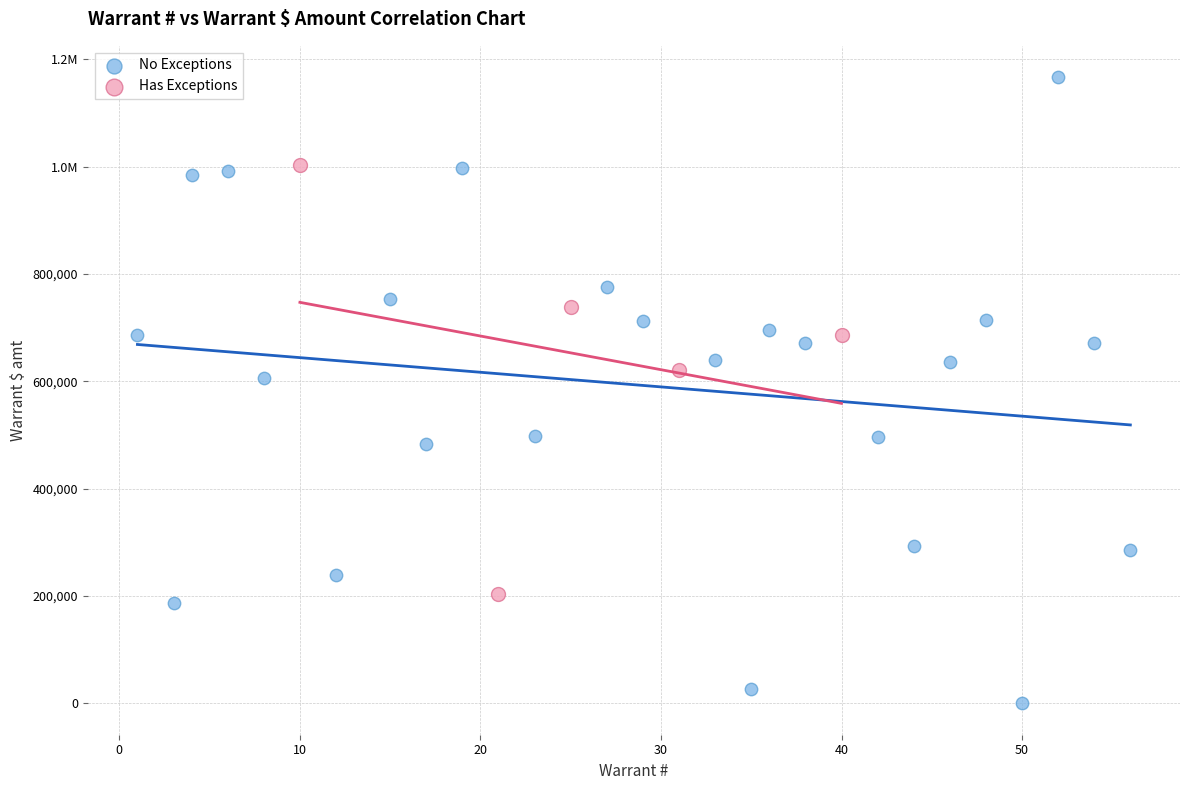

What are all the series names shown in the legend?

No Exceptions, Has Exceptions